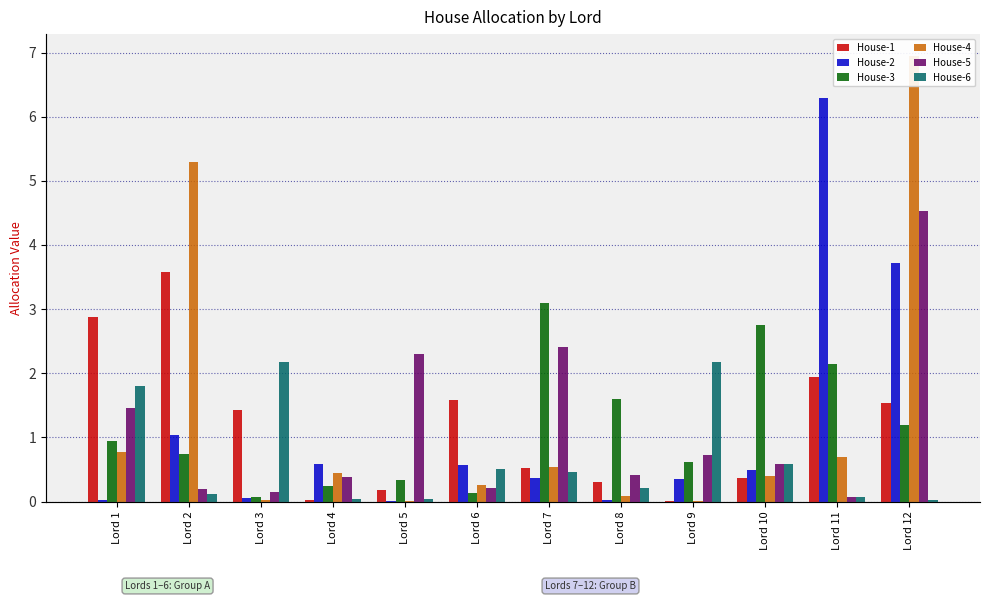

Which series has the largest total across all categories?

House-4